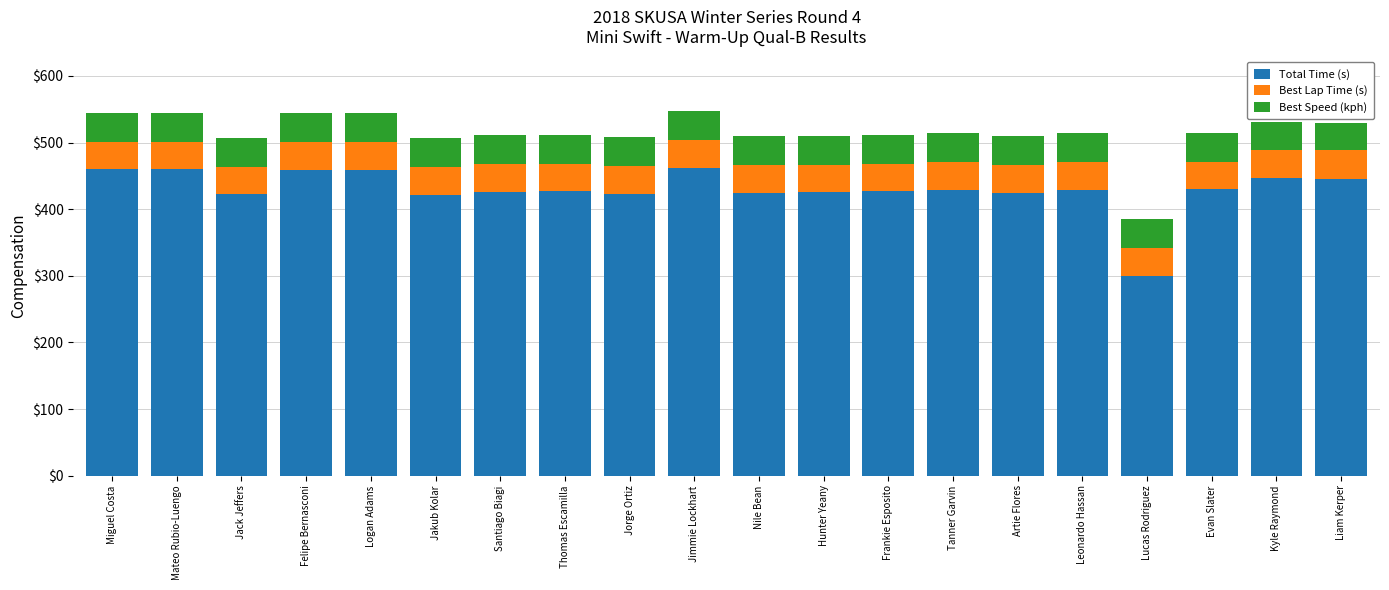

The value of Total Time (s) at Jimmie Lockhart is 683.4. True or false?

False